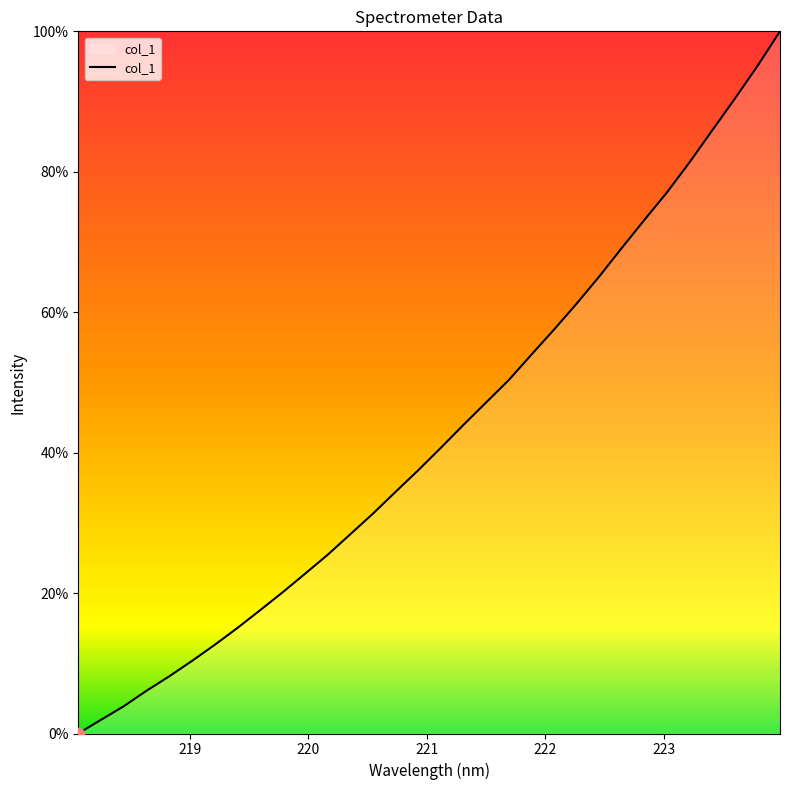

What is the difference between the maximum and minimum values?

100.0